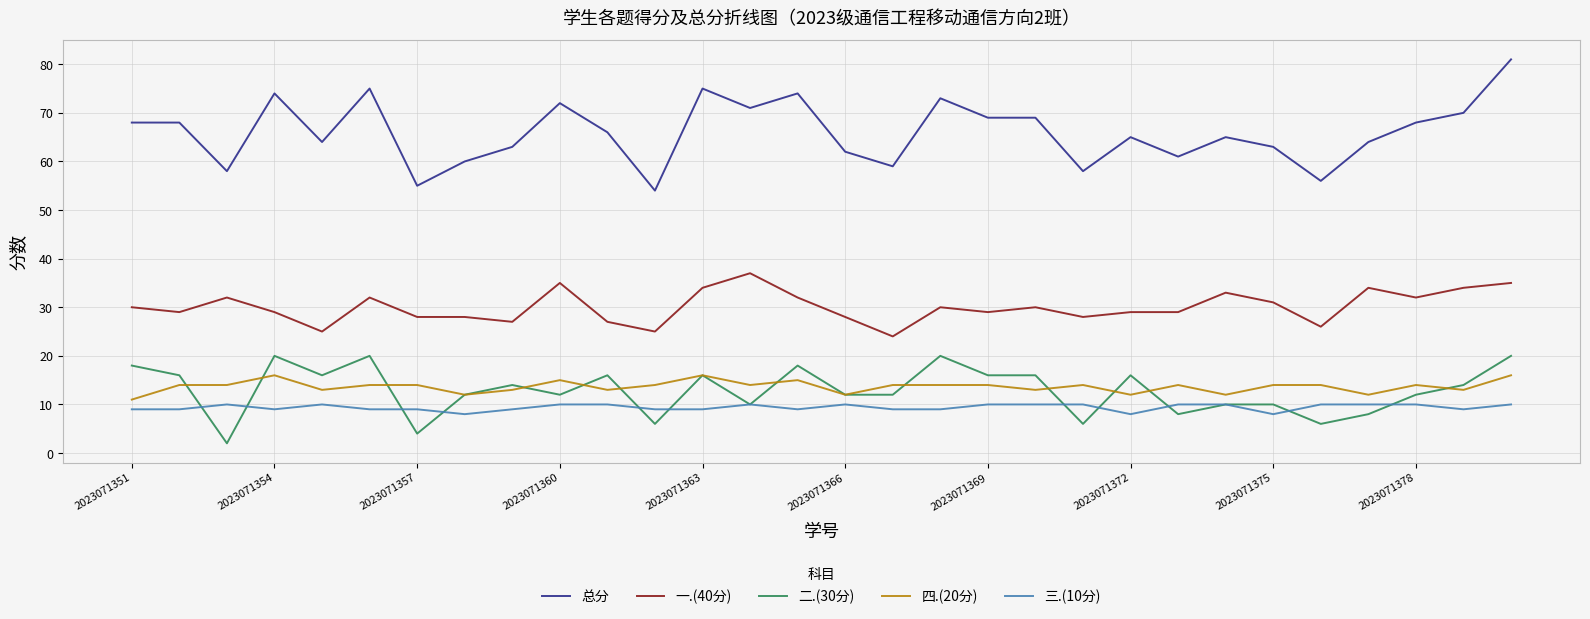

Reading left to right, list all the values displayed in this chart.

总分: 68	68	58	74	64	75	55	60	63	72	66	54	75	71	74	62	59	73	69	69	58	65	61	65	63	56	64	68	70	81
一.(40分): 30	29	32	29	25	32	28	28	27	35	27	25	34	37	32	28	24	30	29	30	28	29	29	33	31	26	34	32	34	35
二.(30分): 18	16	2	20	16	20	4	12	14	12	16	6	16	10	18	12	12	20	16	16	6	16	8	10	10	6	8	12	14	20
四.(20分): 11	14	14	16	13	14	14	12	13	15	13	14	16	14	15	12	14	14	14	13	14	12	14	12	14	14	12	14	13	16
三.(10分): 9	9	10	9	10	9	9	8	9	10	10	9	9	10	9	10	9	9	10	10	10	8	10	10	8	10	10	10	9	10